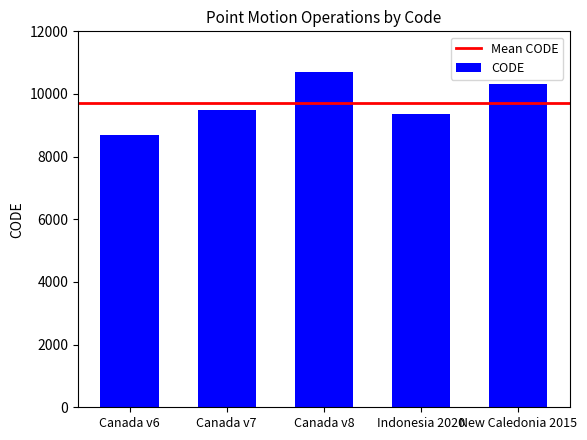

What value does the data have at Canada v7, to the nearest 50?

9500